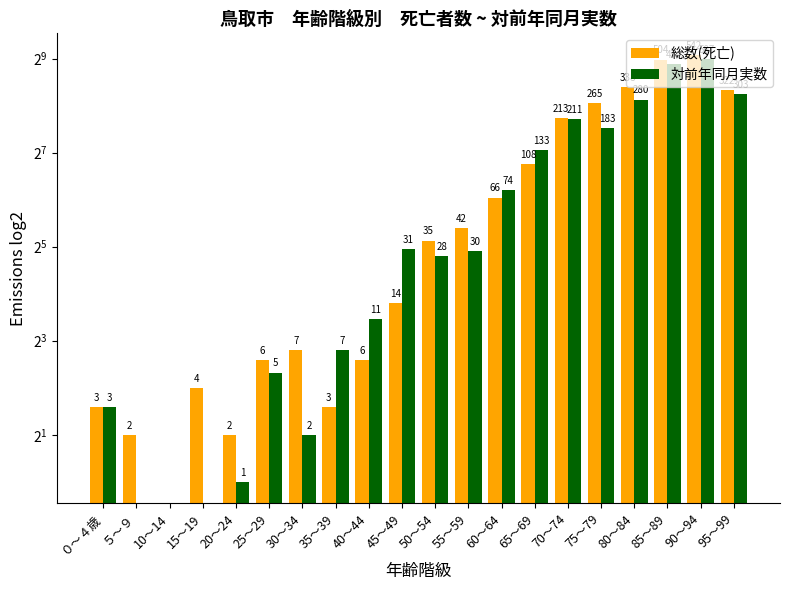

Which series has the largest range (max minus min)?

総数(死亡)